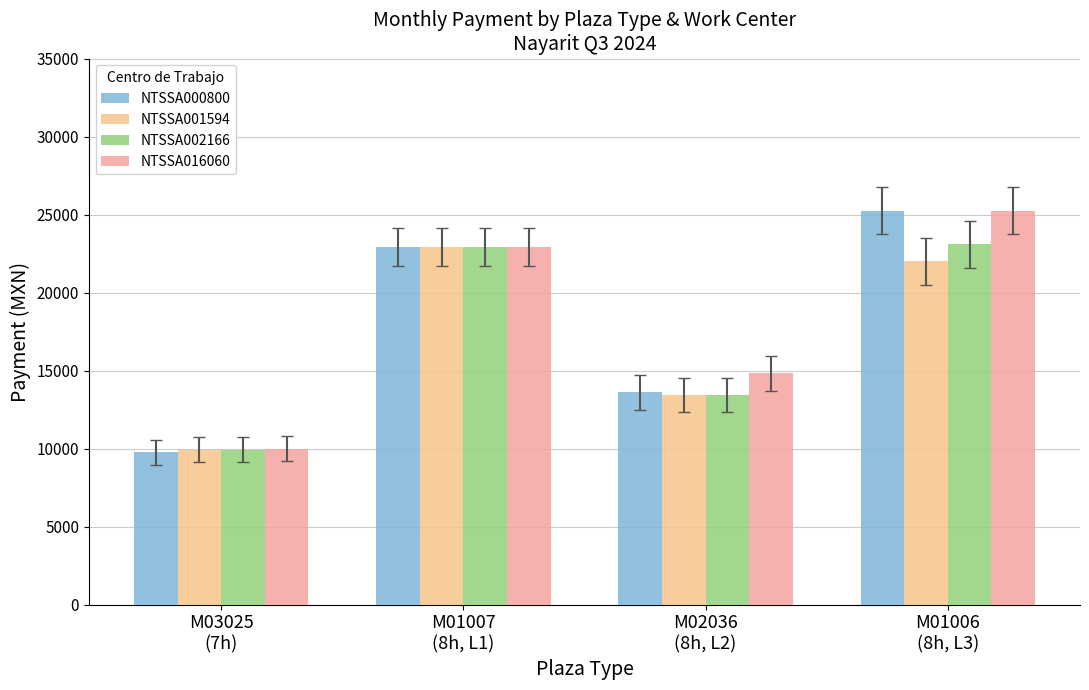

What position from the left is M01007
(8h, L1)?

2